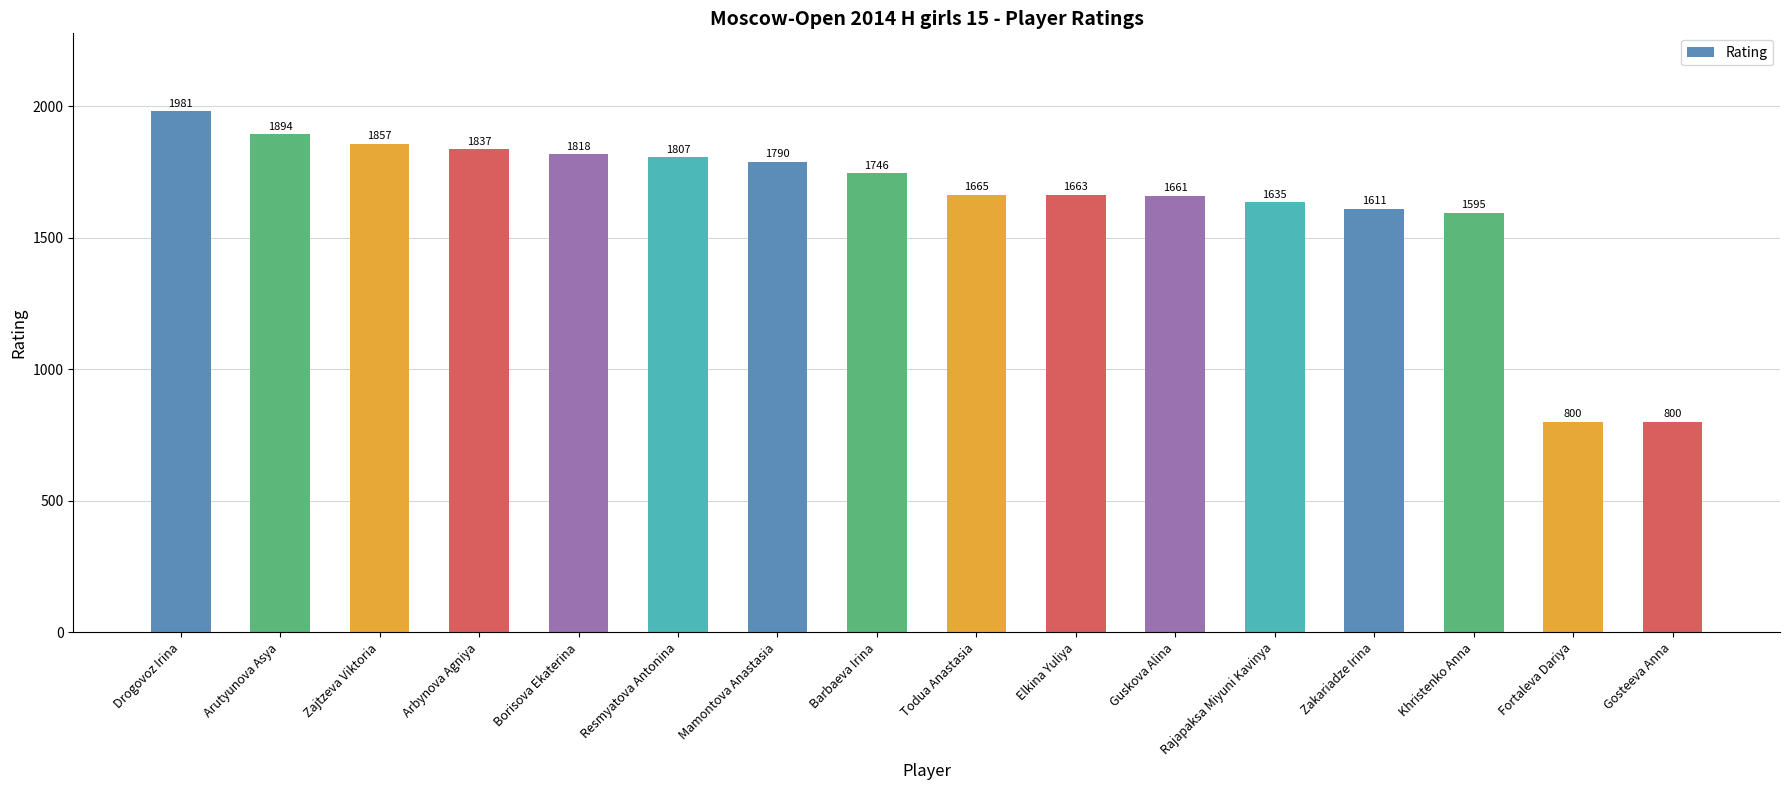

What is the change in value from Arbynova Agniya to Gosteeva Anna?

-1037